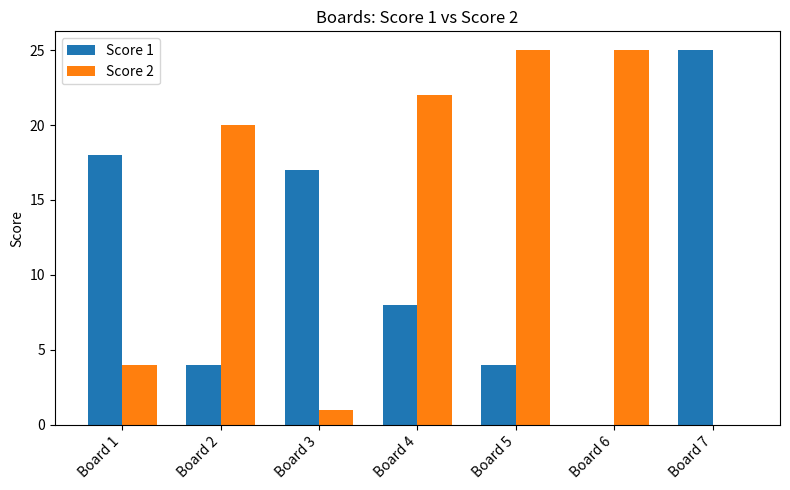

Where is Score 1 nearest to the value 12?

Board 4